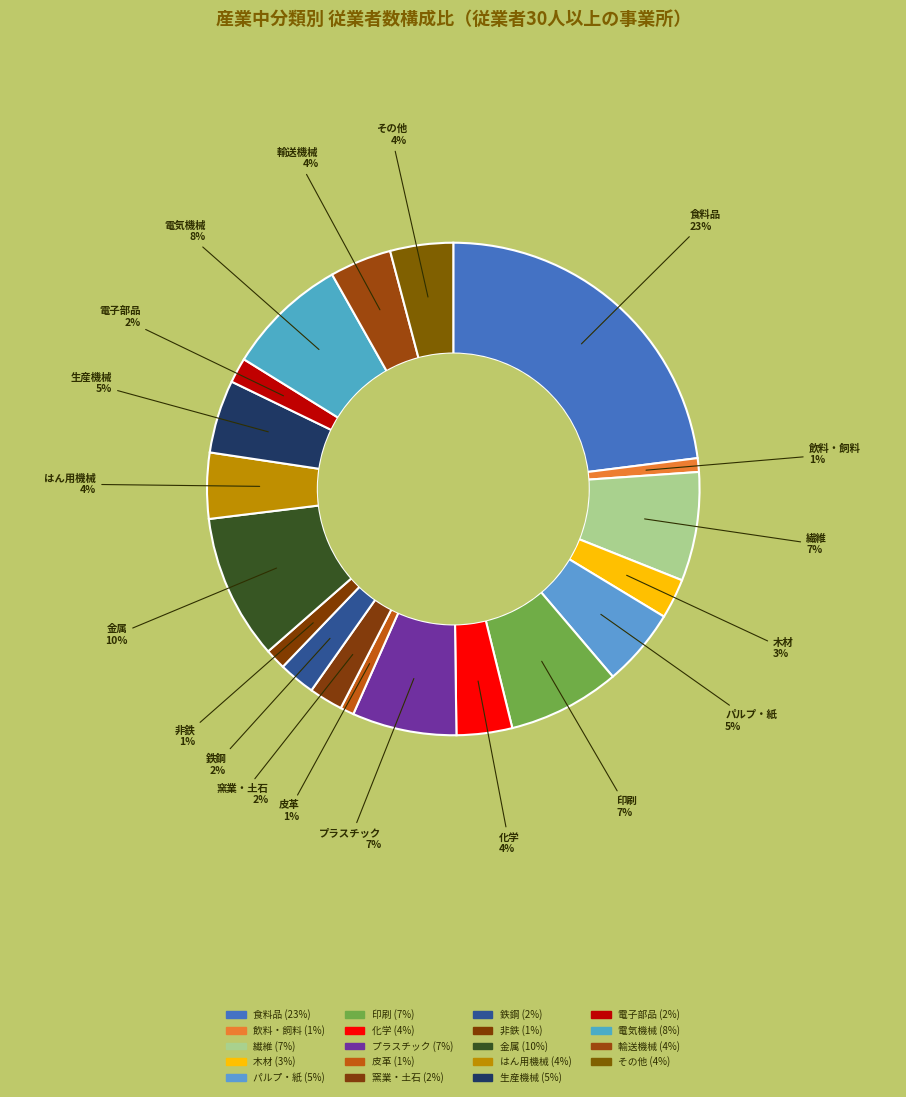

The 金属 slice represents 10% of the pie. True or false?

True